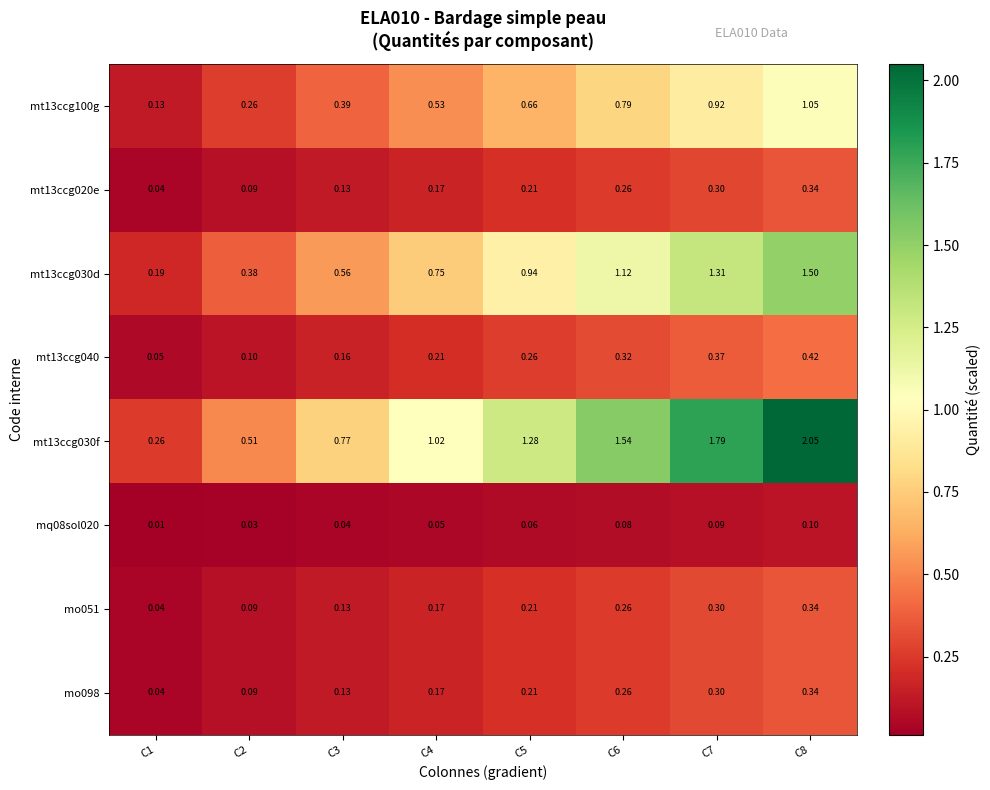

Is the value of mt13ccg100g at C2 greater than the value of mt13ccg020e at C5?

Yes